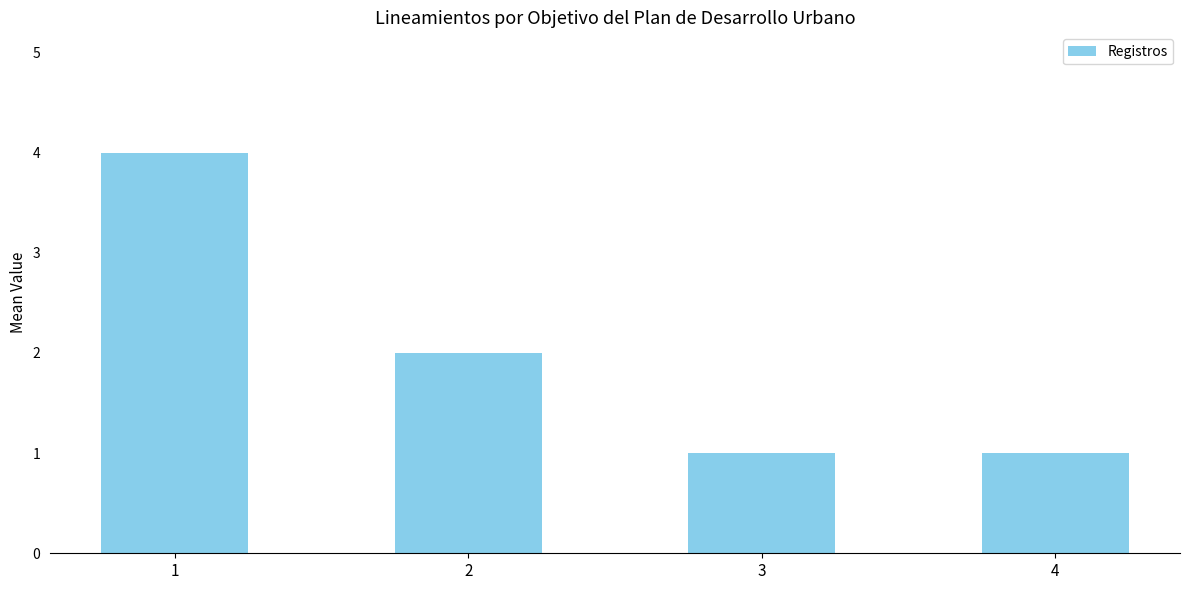

What is the difference between the second highest and minimum values?

1